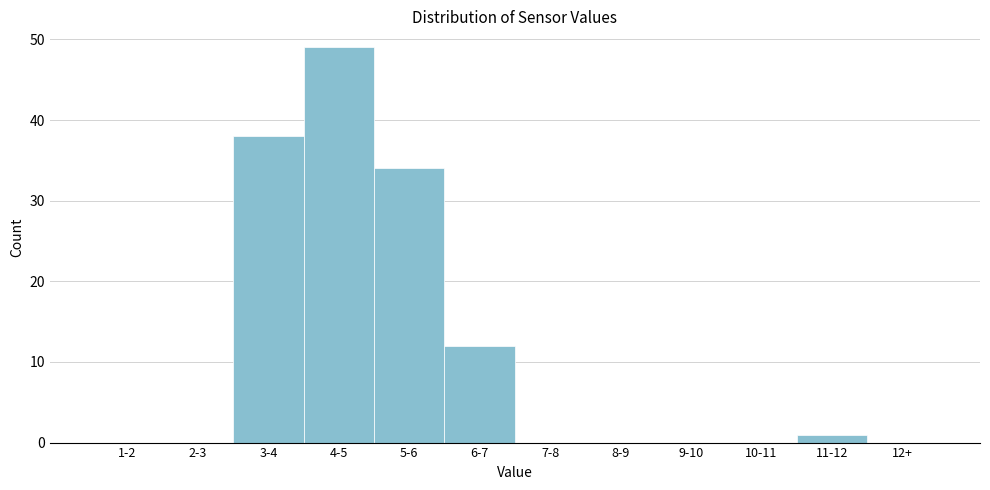

Reading left to right, extract all data points from this chart.

1-2=0	2-3=0	3-4=38	4-5=49	5-6=34	6-7=12	7-8=0	8-9=0	9-10=0	10-11=0	11-12=1	12+=0